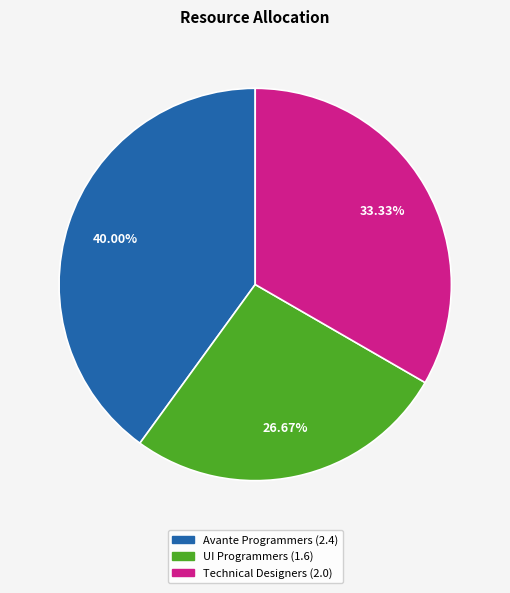

Does UI Programmers (1.6) represent more than half of the total?

No